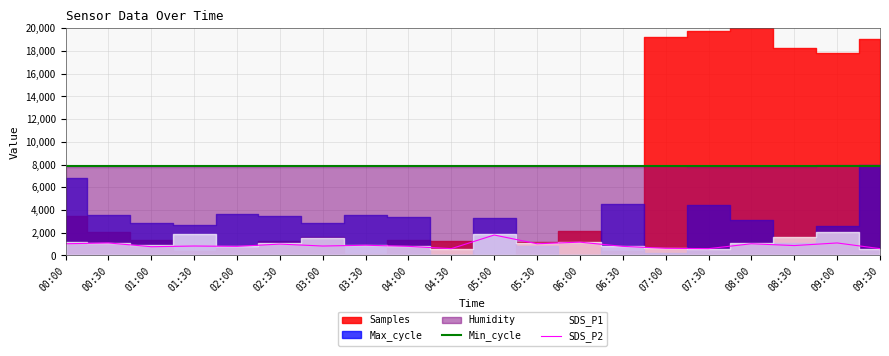

What is the label of the 17th point from the right?

01:30